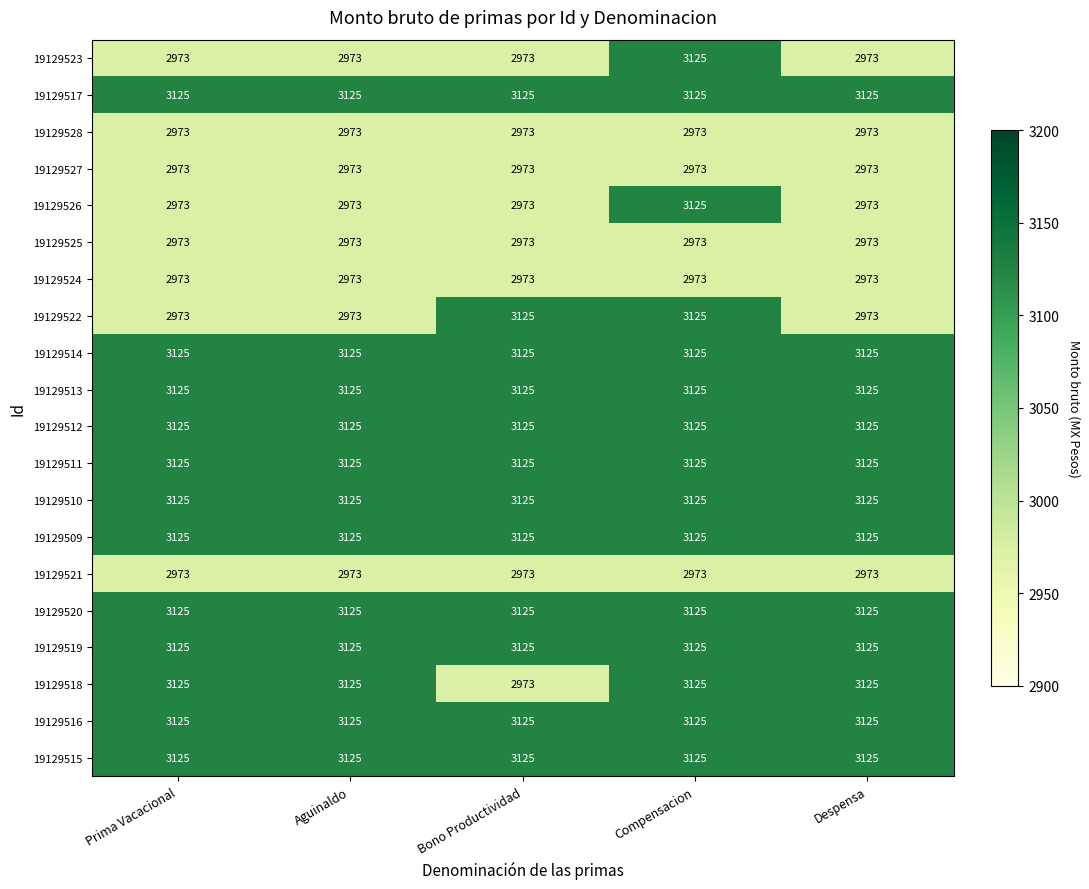

How many series are shown in this chart?

20